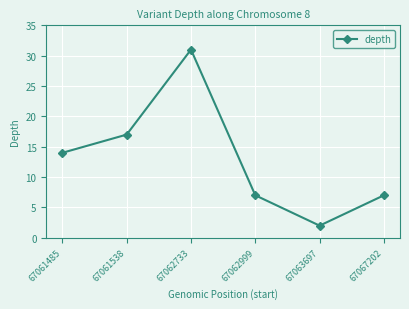

What is the ratio of the value at 67061538 to the value at 67062733?

0.5